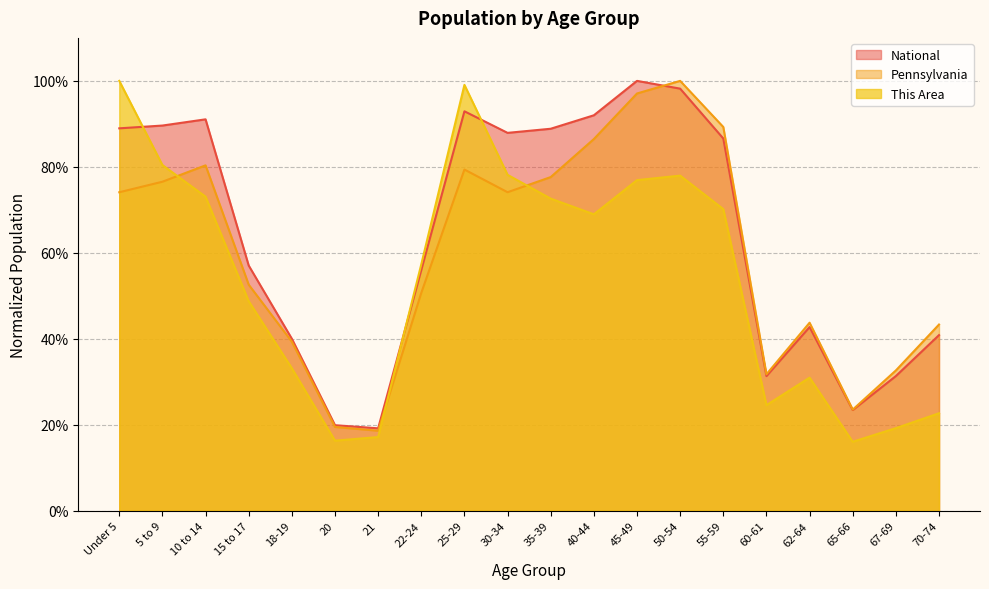

What is the approximate value of National at 50-54?

1.0